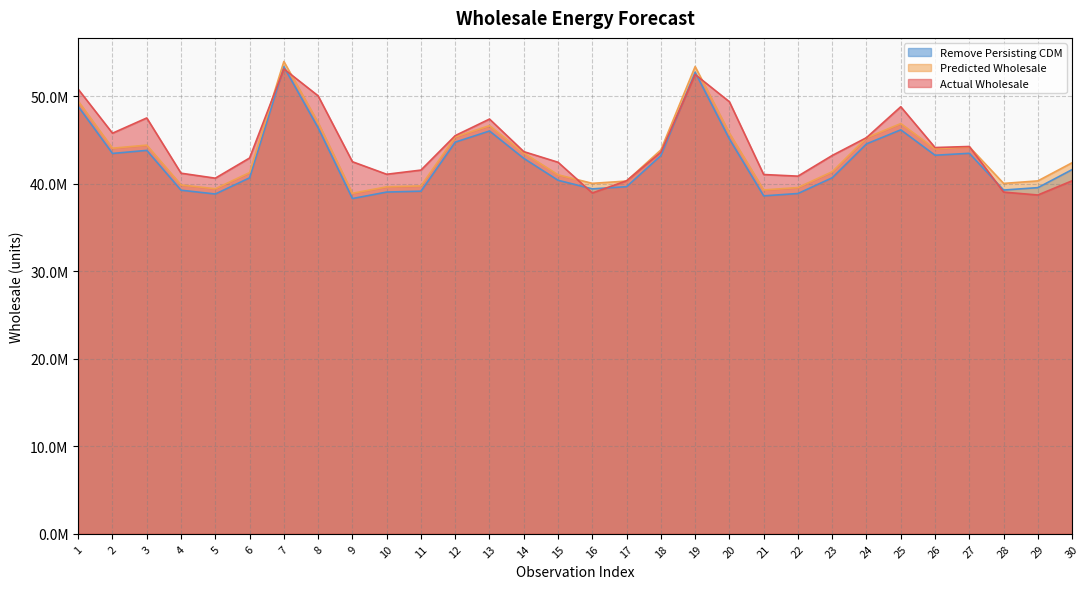

True or false: Predicted Wholesale and Remove Persisting CDM cross at least once.

False